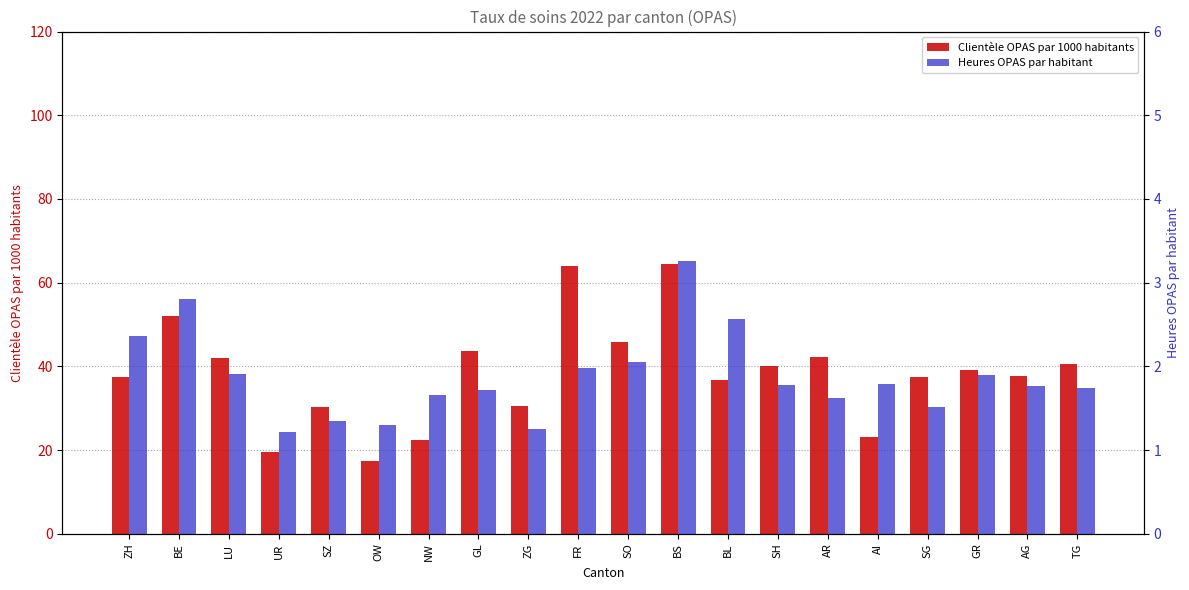

Reading left to right, transcribe all the data shown in this chart.

Clientèle OPAS par 1000 habitants: ZH=37.6	BE=51.9	LU=42.0	UR=19.5	SZ=30.4	OW=17.3	NW=22.4	GL=43.8	ZG=30.6	FR=63.9	SO=45.8	BS=64.5	BL=36.8	SH=40.1	AR=42.2	AI=23.2	SG=37.4	GR=39.1	AG=37.8	TG=40.6
Heures OPAS par habitant: ZH=2.4	BE=2.8	LU=1.9	UR=1.2	SZ=1.3	OW=1.3	NW=1.7	GL=1.7	ZG=1.2	FR=2.0	SO=2.1	BS=3.3	BL=2.6	SH=1.8	AR=1.6	AI=1.8	SG=1.5	GR=1.9	AG=1.8	TG=1.7